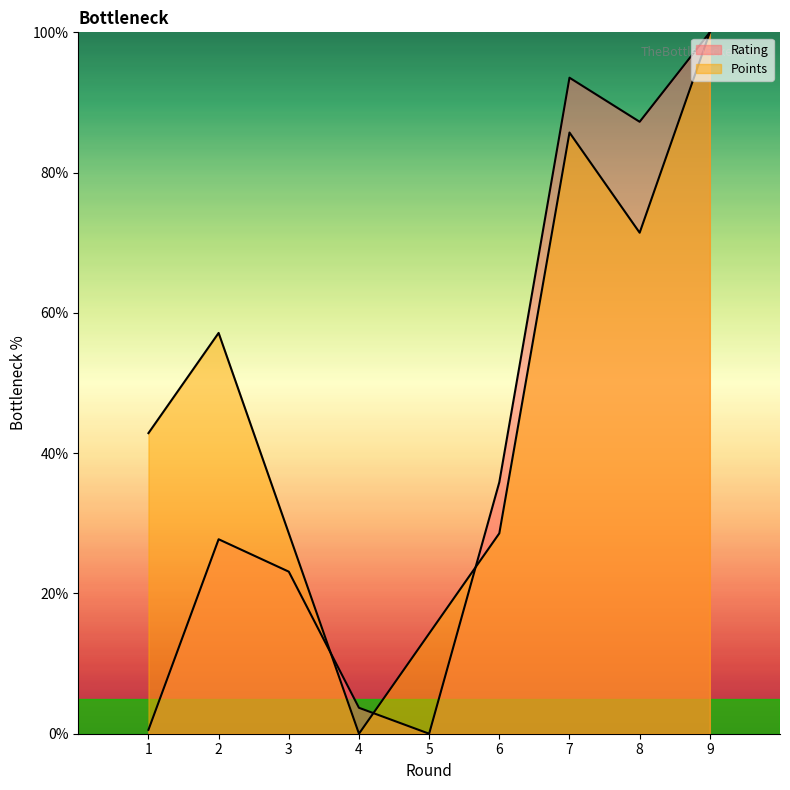

What is the difference between the maximum and minimum values in the Rating series?

100.0